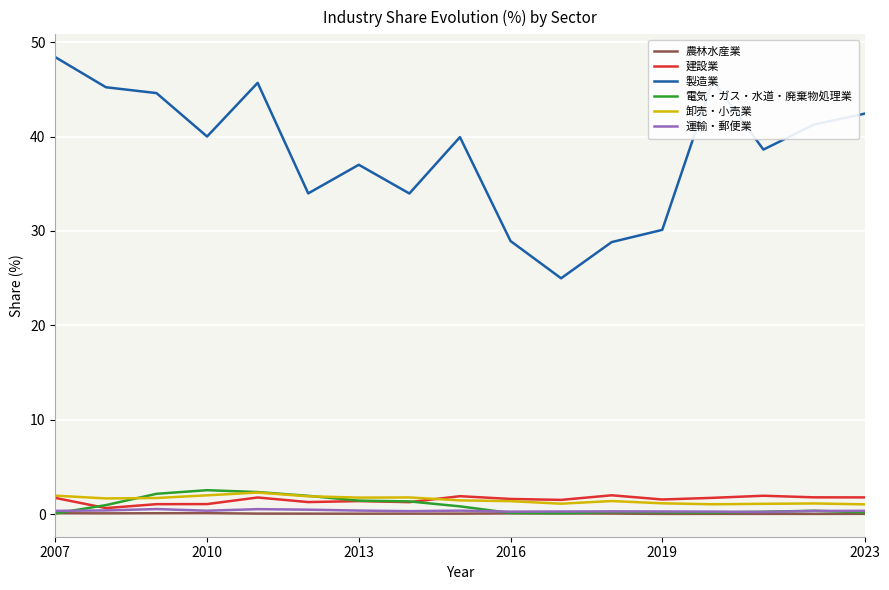

What is the highest value of the 電気・ガス・水道・廃棄物処理業 series?

2.5